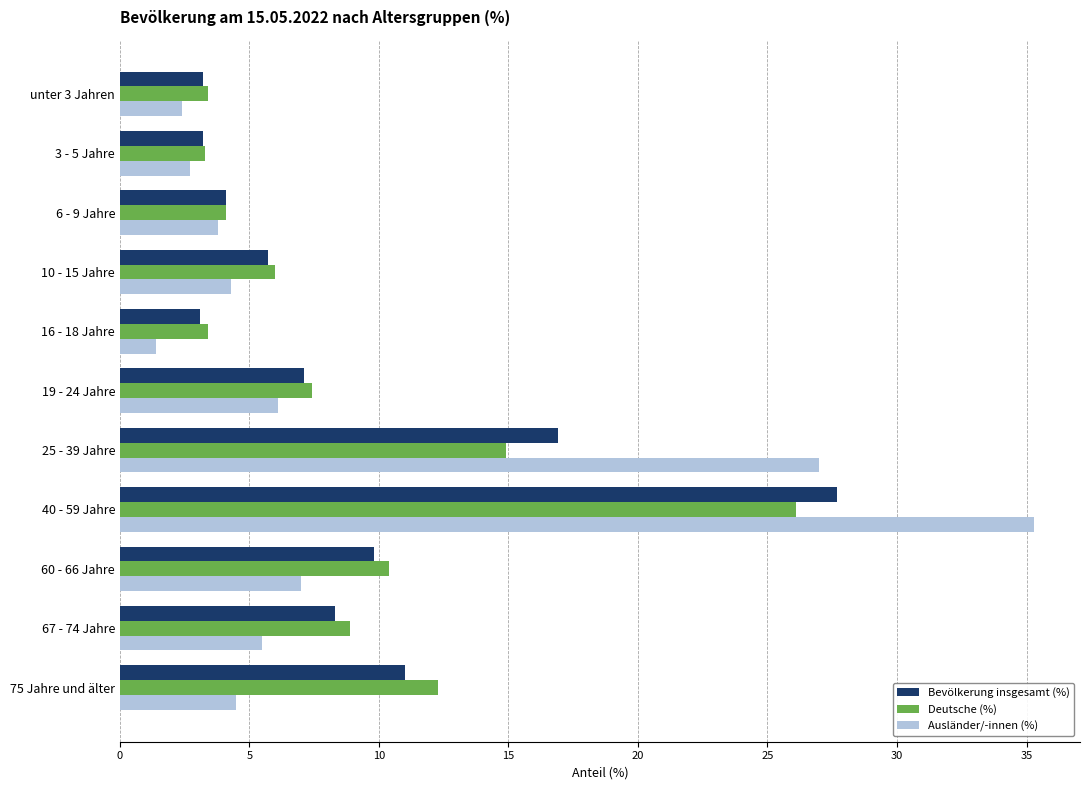

Which series changed the most between 10 - 15 Jahre and 60 - 66 Jahre?

Deutsche (%)